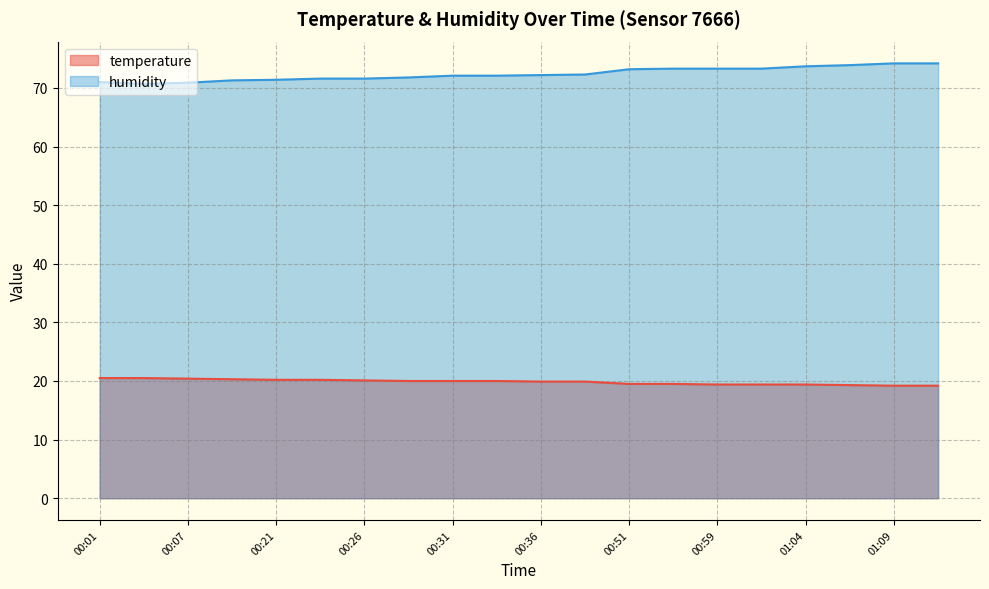

Does the chart have visible grid lines?

Yes